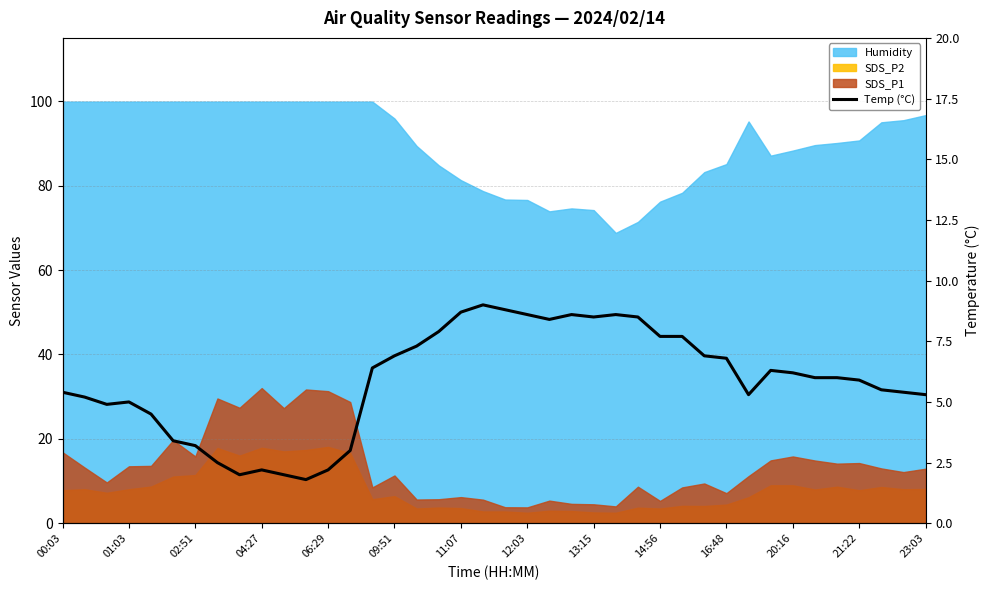

Reading left to right, extract all data points from this chart.

5.4	5.2	4.9	5.0	4.5	3.4	3.2	2.5	2.0	2.2	2.0	1.8	2.2	3.0	6.4	6.9	7.3	7.9	8.7	9.0	8.8	8.6	8.4	8.6	8.5	8.6	8.5	7.7	7.7	6.9	6.8	5.3	6.3	6.2	6.0	6.0	5.9	5.5	5.4	5.3